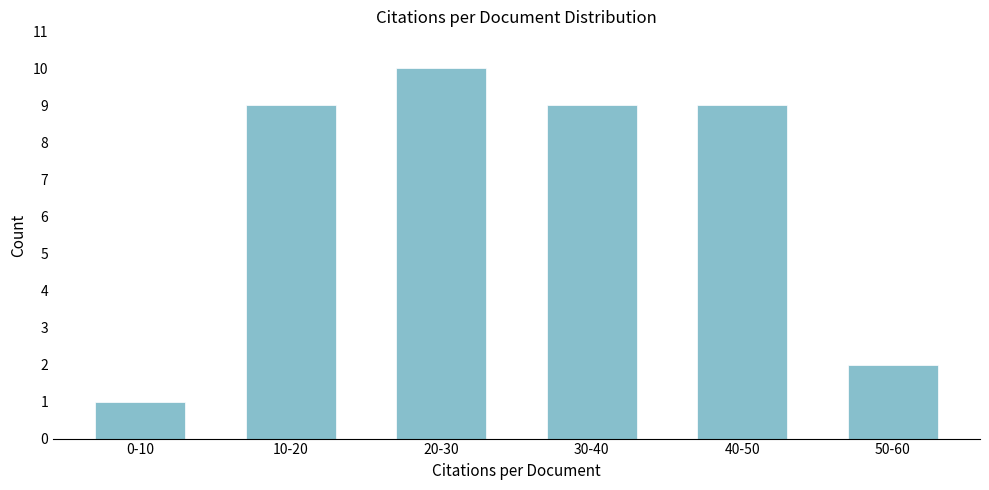

Reading left to right, list all the values displayed in this chart.

1	9	10	9	9	2